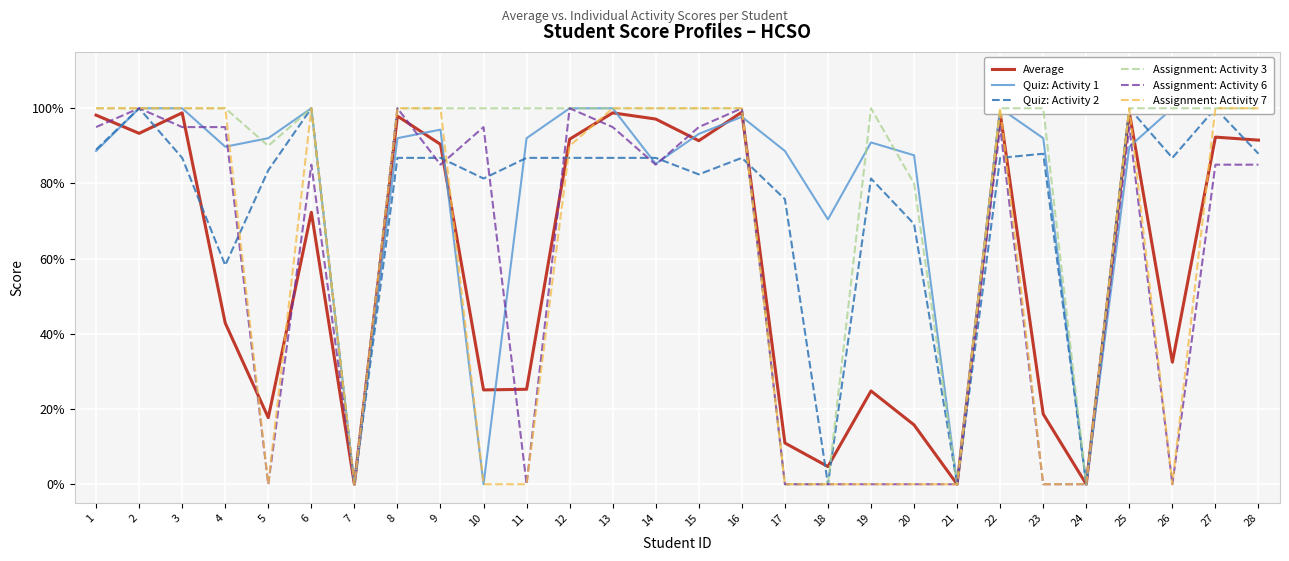

What is the difference between the maximum and minimum values in the Assignment: Activity 7 series?

1.0